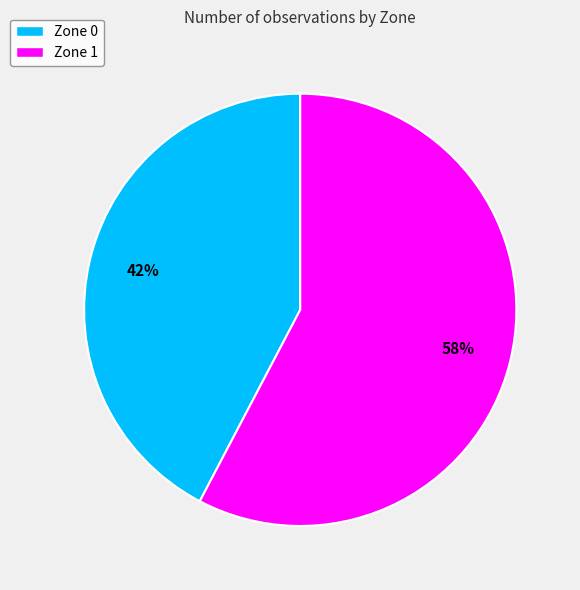

Does Zone 1 account for over 50% of the chart?

Yes